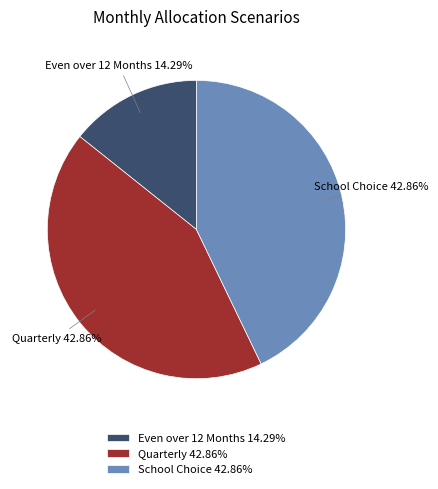

The School Choice slice represents 49% of the pie. True or false?

False